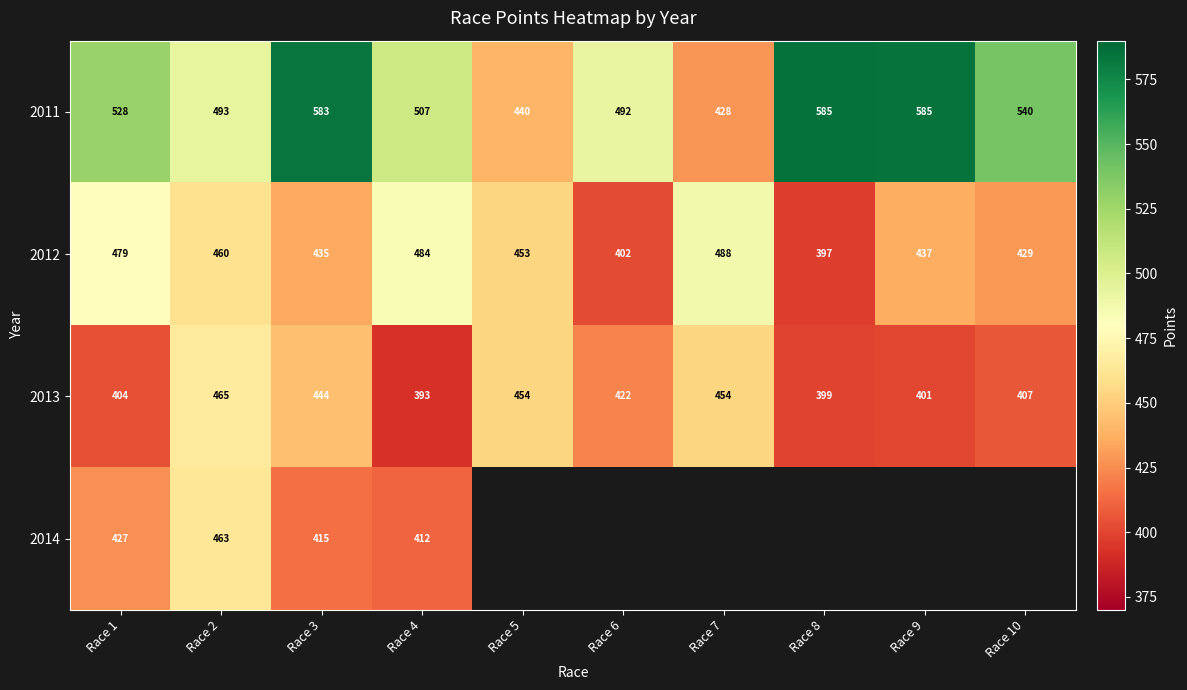

List the labels in order of 2012 value, largest first.

Race 7, Race 4, Race 1, Race 2, Race 5, Race 9, Race 3, Race 10, Race 6, Race 8